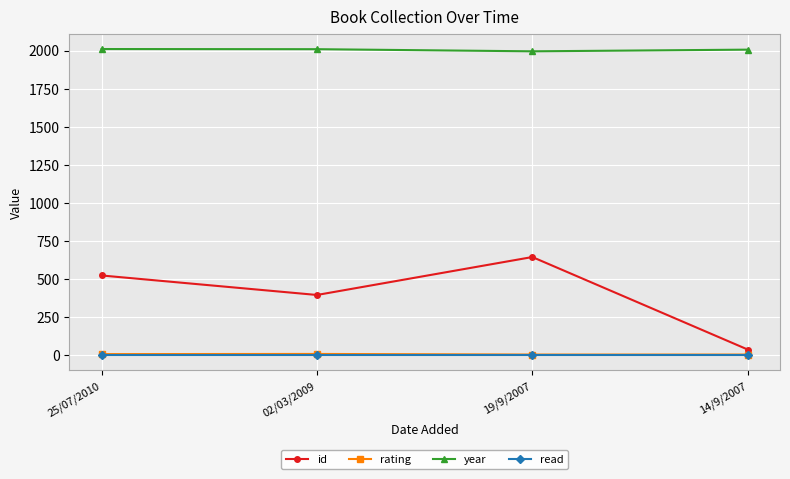

At how many categories does at least one series exceed 469?

4